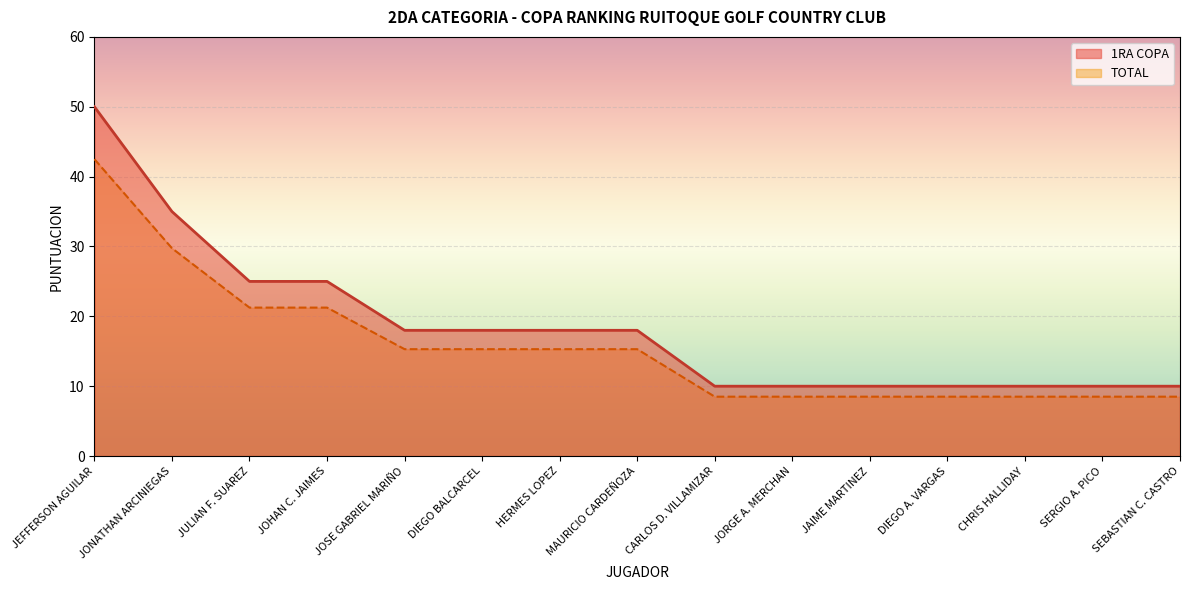

Which series has the largest total across all categories?

1RA COPA